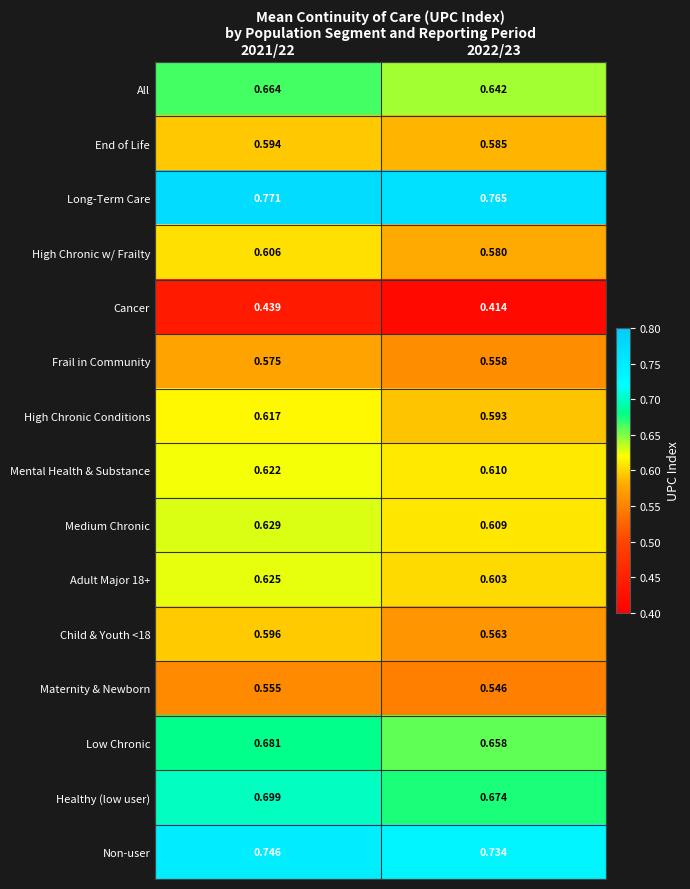

Is the value of Frail in Community at 2022/23 greater than the value of Cancer at 2022/23?

Yes